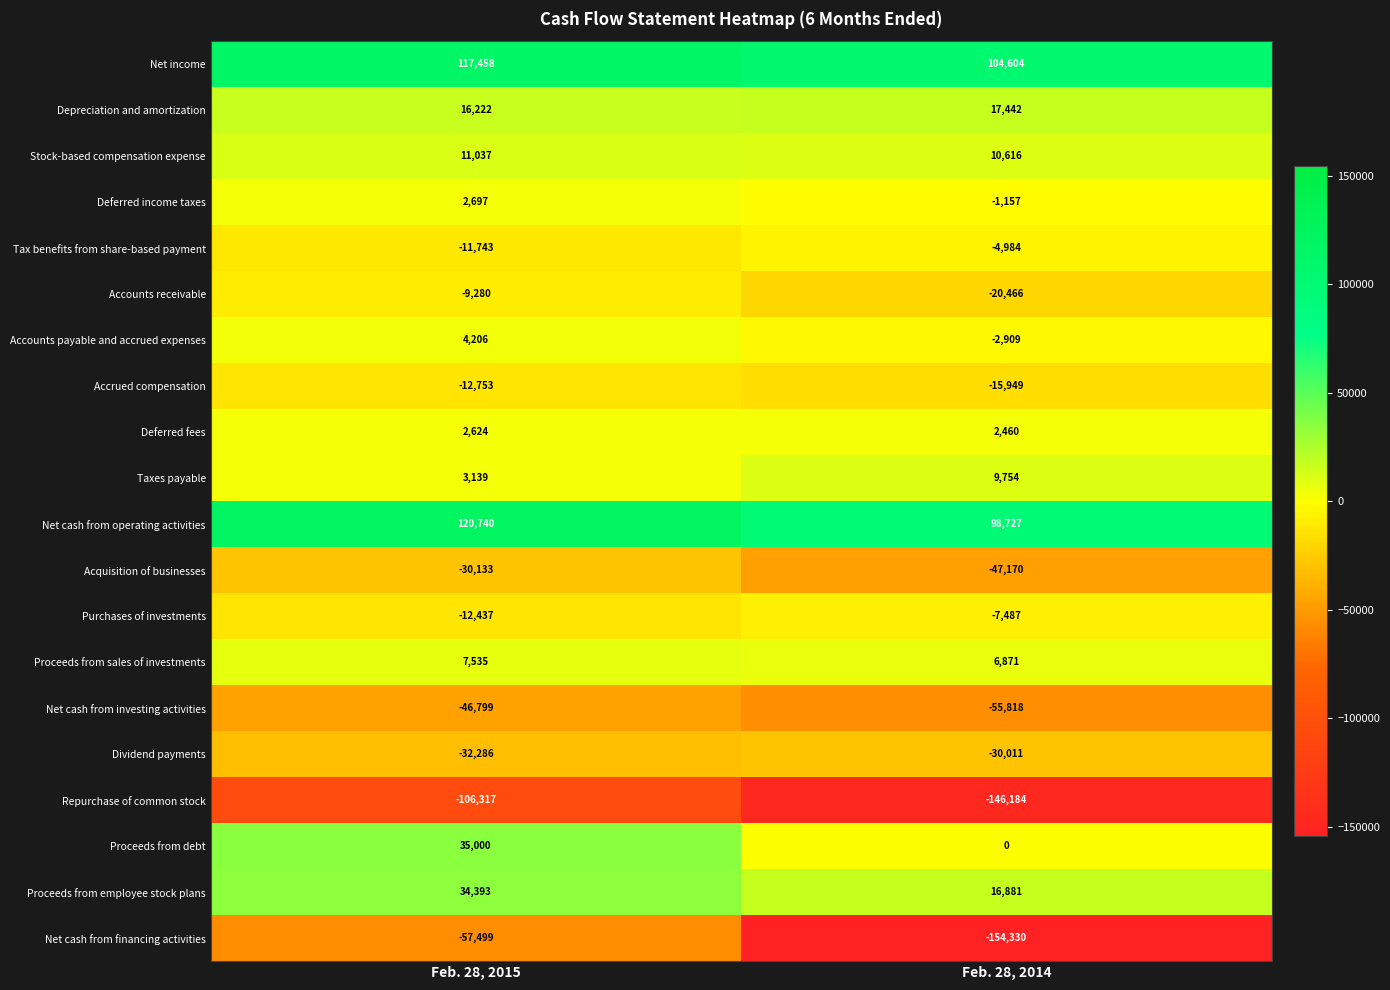

Which series has the largest range (max minus min)?

Net cash from financing activities